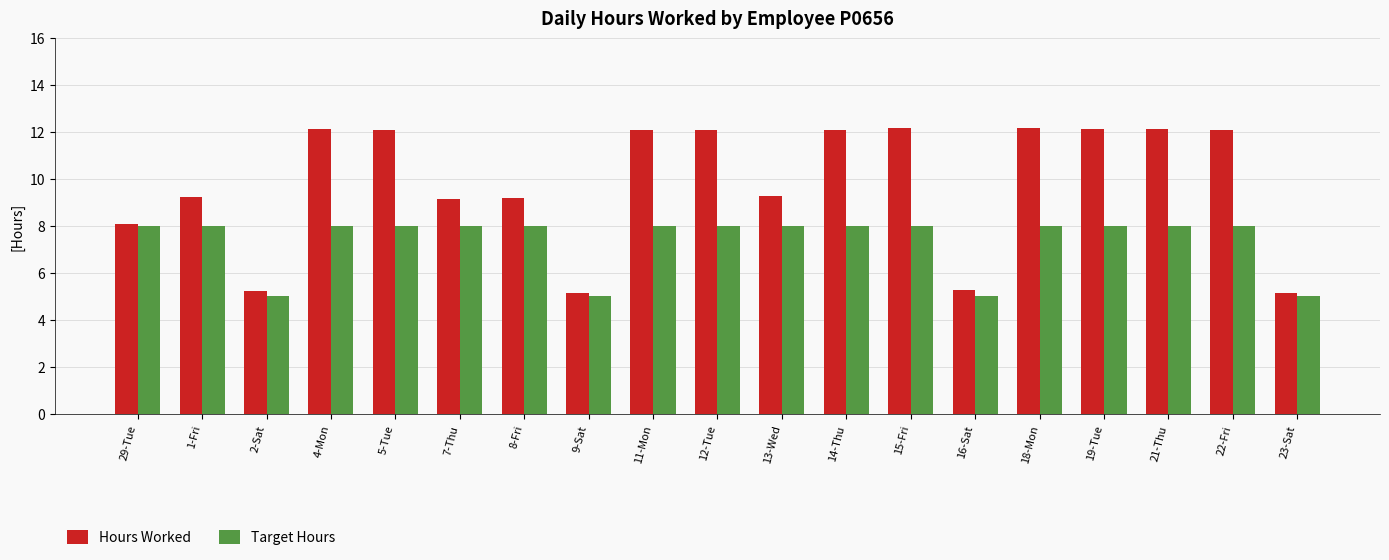

What is the difference between the highest and lowest values at 13-Wed?

1.3